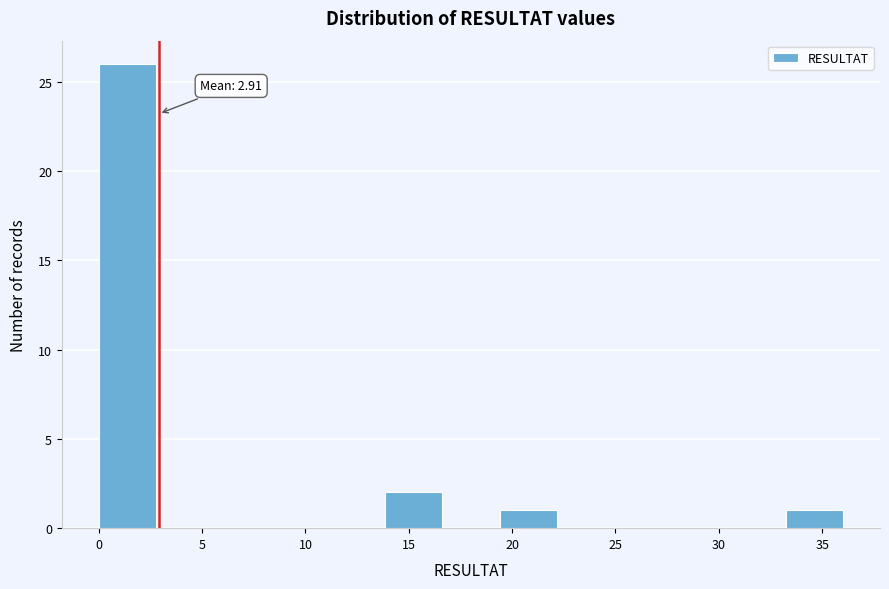

Over which range of the x-axis is the bar tallest?

0.0 to 3.0